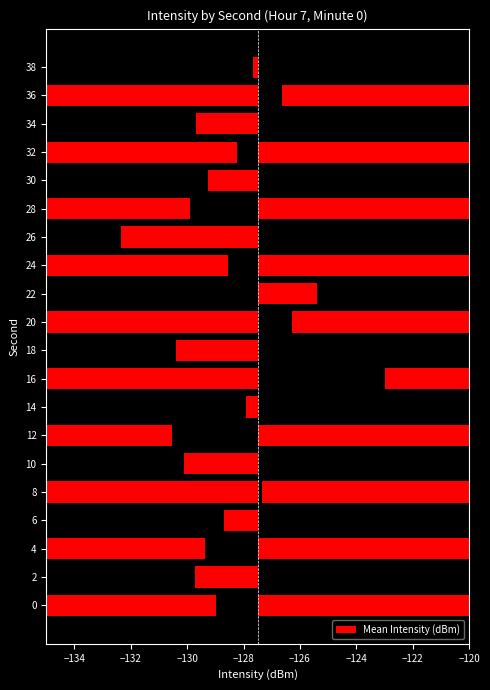

Are the bars horizontal?

Yes